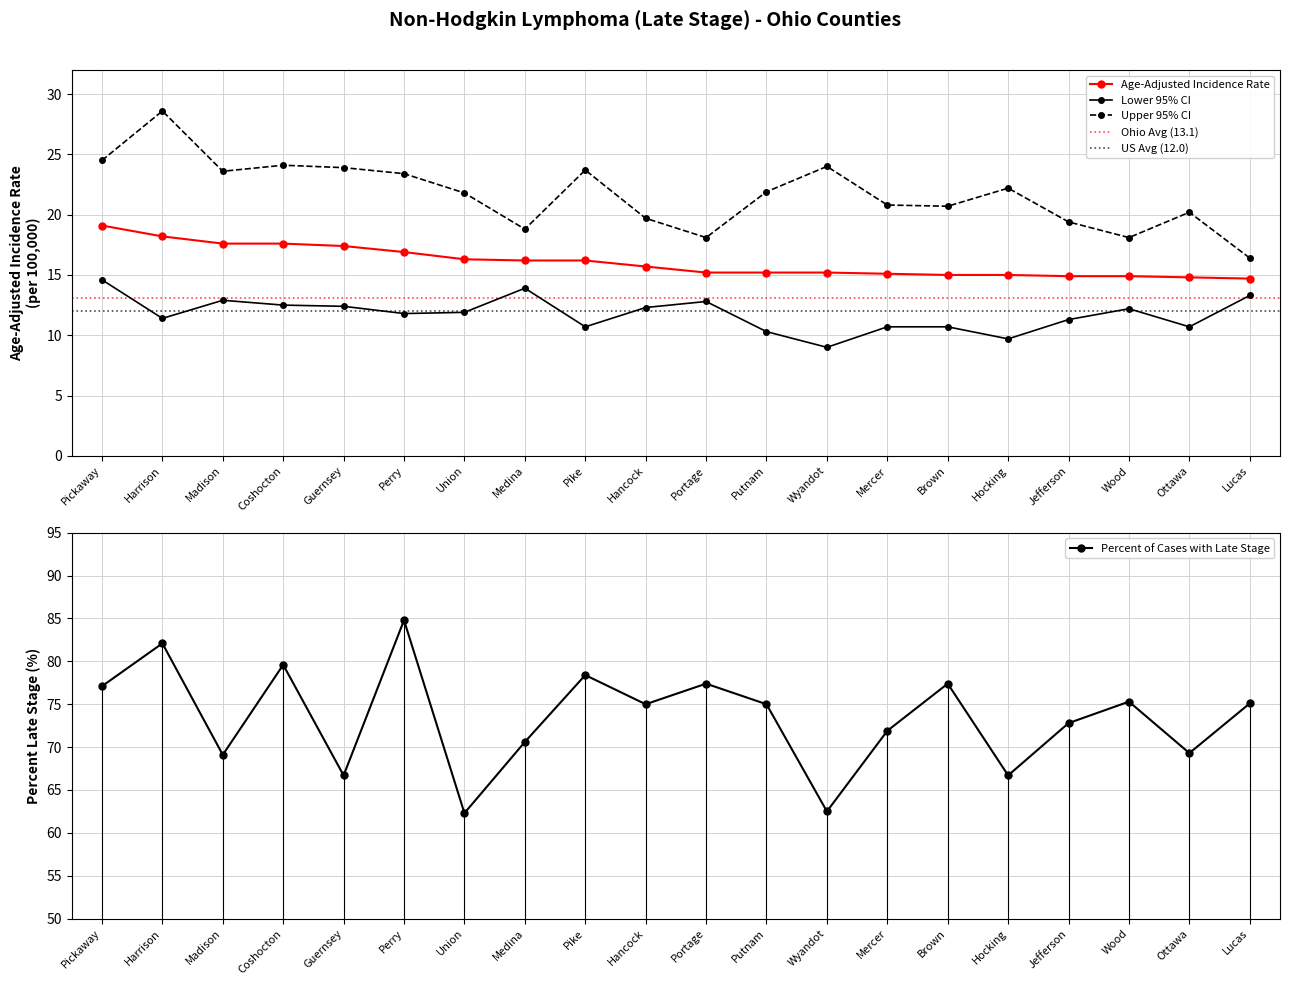

How many values in the Upper 95% CI series are below 21?

9